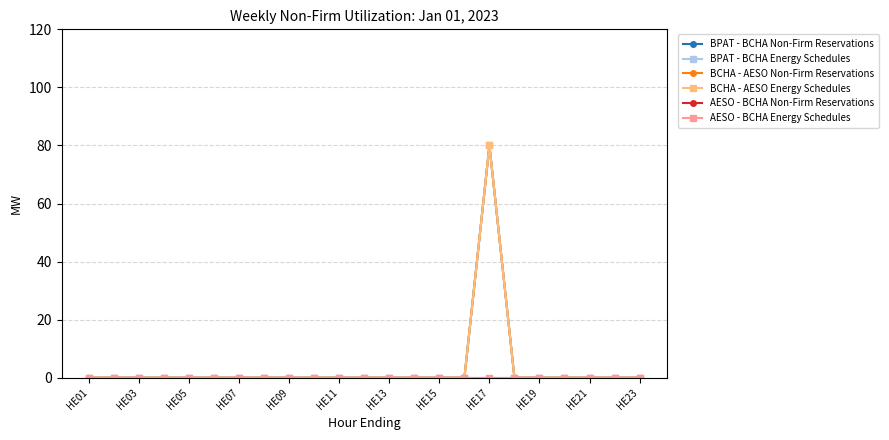

Does the chart have visible grid lines?

Yes